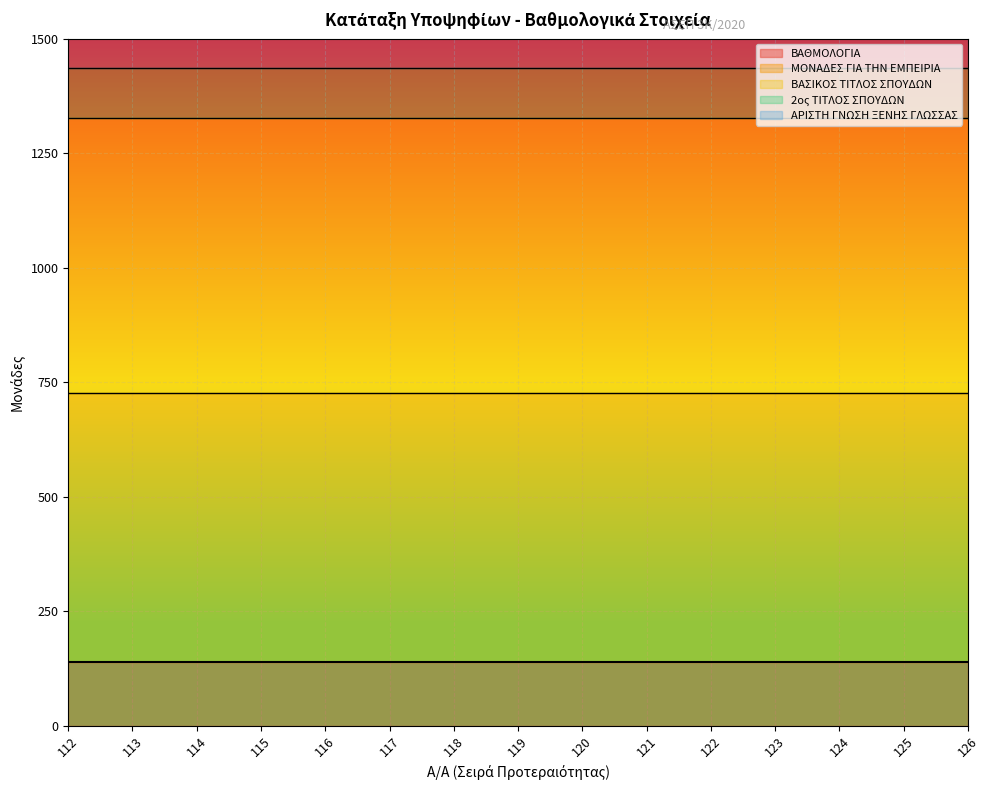

Reading left to right, transcribe all the data shown in this chart.

ΒΑΘΜΟΛΟΓΙΑ: 112=1388	113=1388	114=1388	115=1388	116=1388	117=1388	118=1388	119=1388	120=1388	121=1388	122=1388	123=1388	124=1388	125=1388	126=1388
ΜΟΝΑΔΕΣ ΓΙΑ ΤΗΝ ΕΜΠΕΙΡΙΑ: 112=588	113=588	114=588	115=588	116=588	117=588	118=588	119=588	120=588	121=588	122=588	123=588	124=588	125=588	126=588
ΒΑΣΙΚΟΣ ΤΙΤΛΟΣ ΣΠΟΥΔΩΝ: 112=600	113=600	114=600	115=600	116=600	117=600	118=600	119=600	120=600	121=600	122=600	123=600	124=600	125=600	126=600
2ος ΤΙΤΛΟΣ ΣΠΟΥΔΩΝ: 112=110	113=110	114=110	115=110	116=110	117=110	118=110	119=110	120=110	121=110	122=110	123=110	124=110	125=110	126=110
ΑΡΙΣΤΗ ΓΝΩΣΗ ΞΕΝΗΣ ΓΛΩΣΣΑΣ: 112=90	113=90	114=90	115=90	116=90	117=90	118=90	119=90	120=90	121=90	122=90	123=90	124=90	125=90	126=90